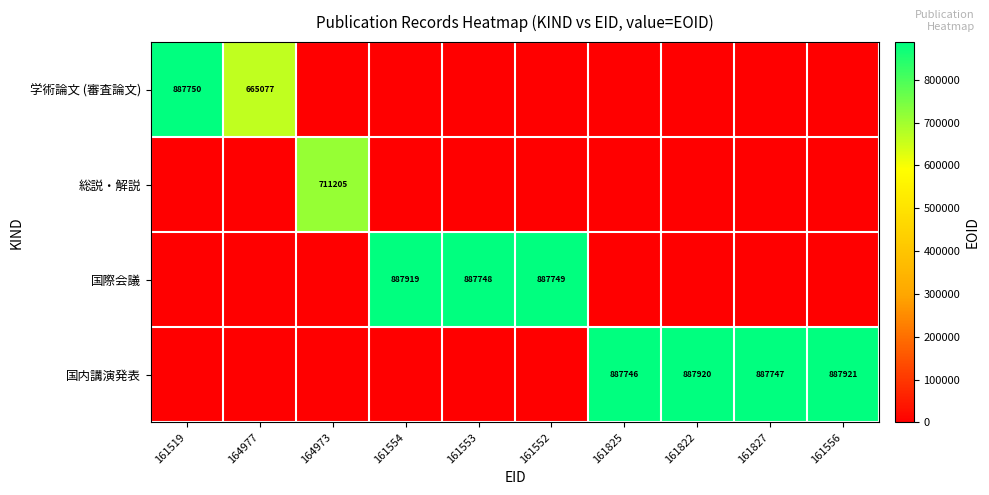

What is the sum of all 国内講演発表 values?

3551334